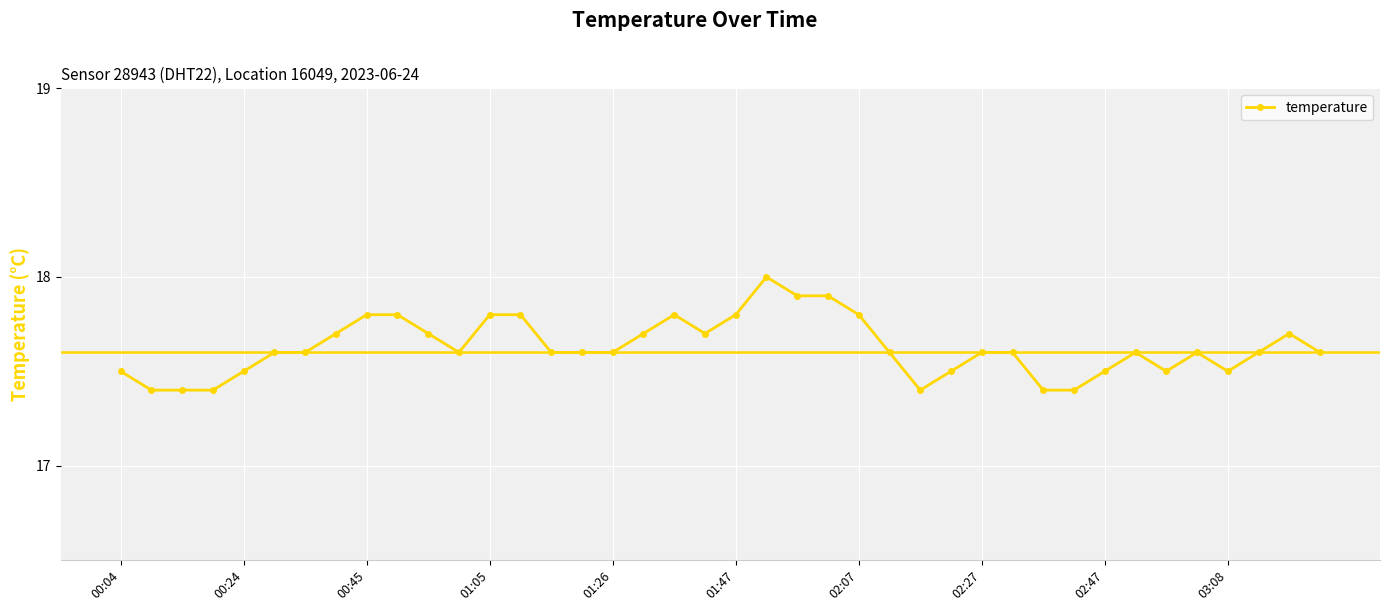

True or false: there are more than 1 points higher than both neighbors.

True